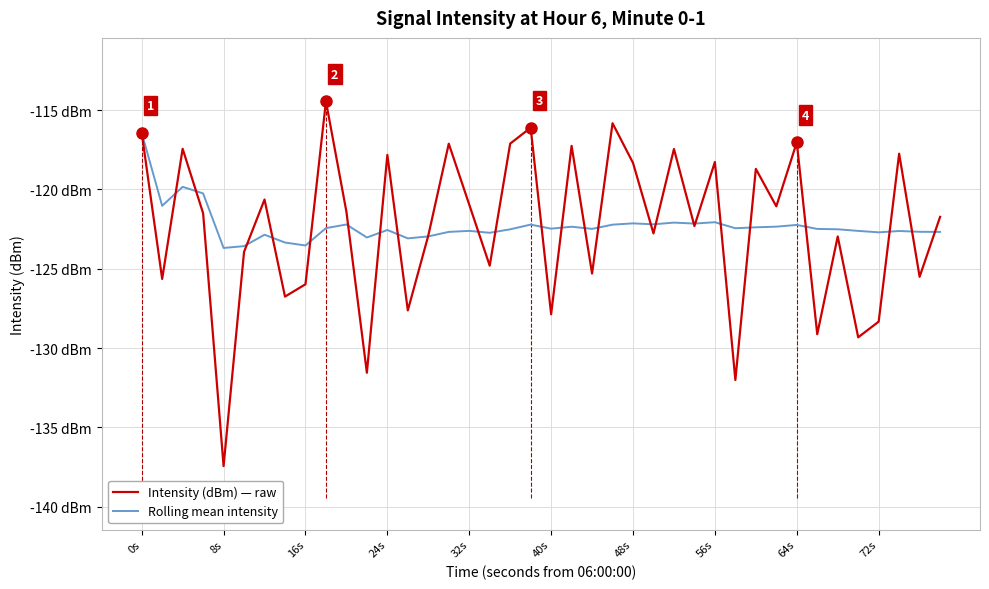

What is the smallest value displayed?

-137.4